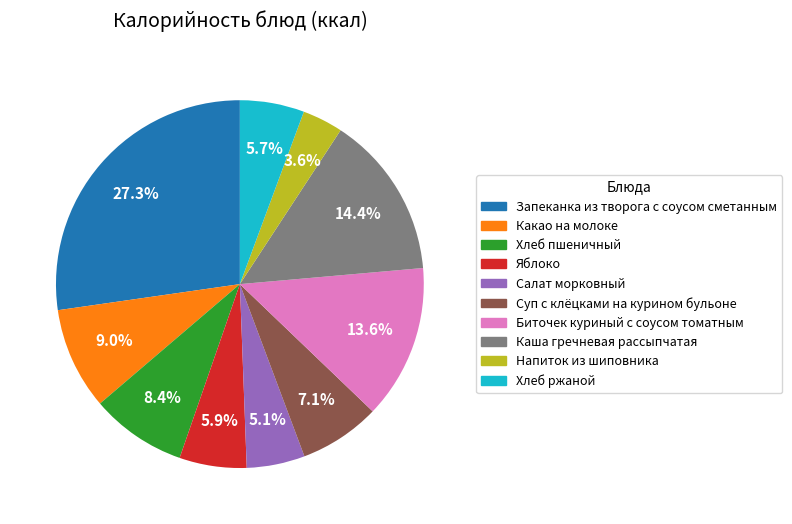

How many slices are in this pie chart?

10